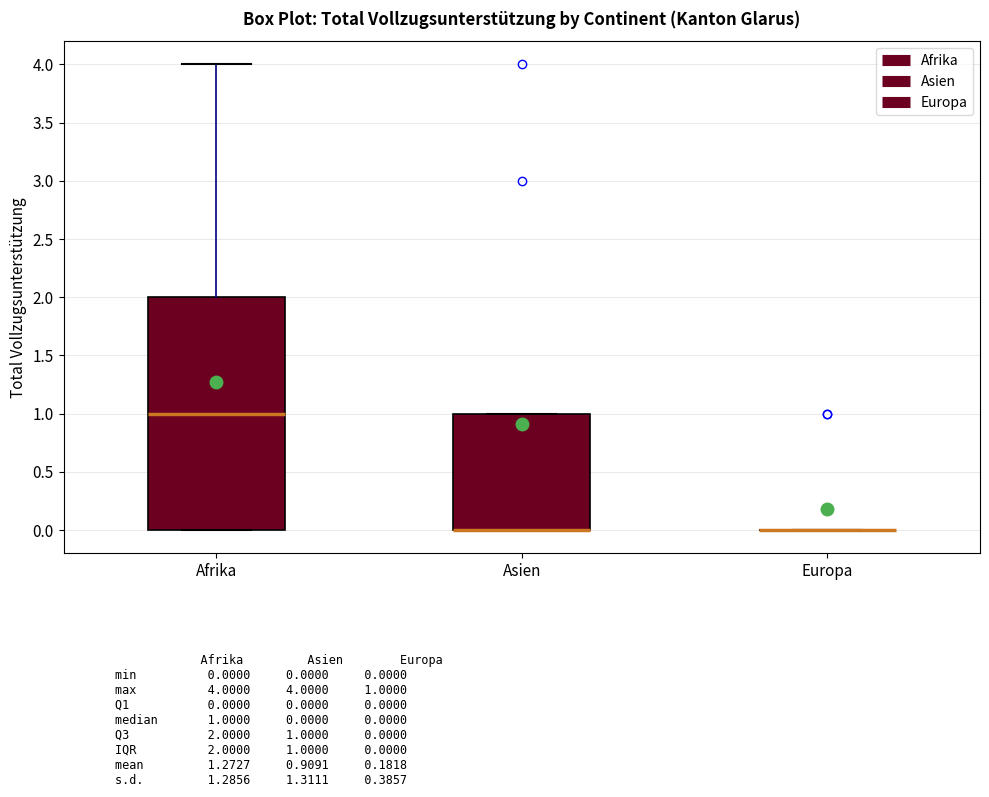

Where is the lower edge of the box for Afrika on the y-axis? The values are not printed on the chart, so give them approximately, as read against the axis.

0